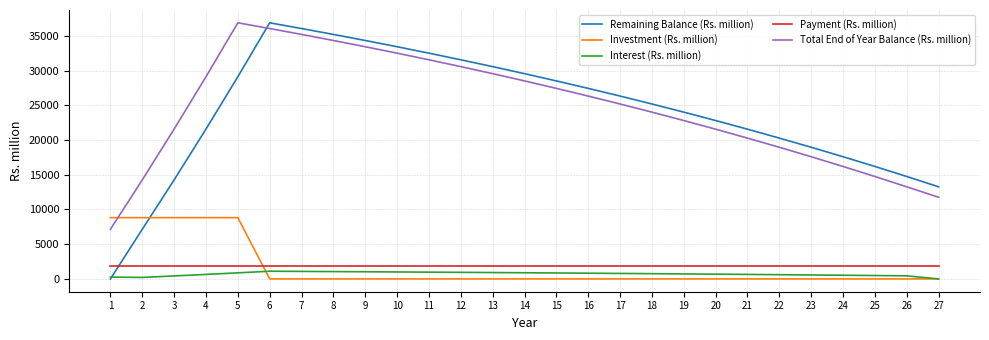

What is the highest value of the Interest (Rs. million) series?

1106.1